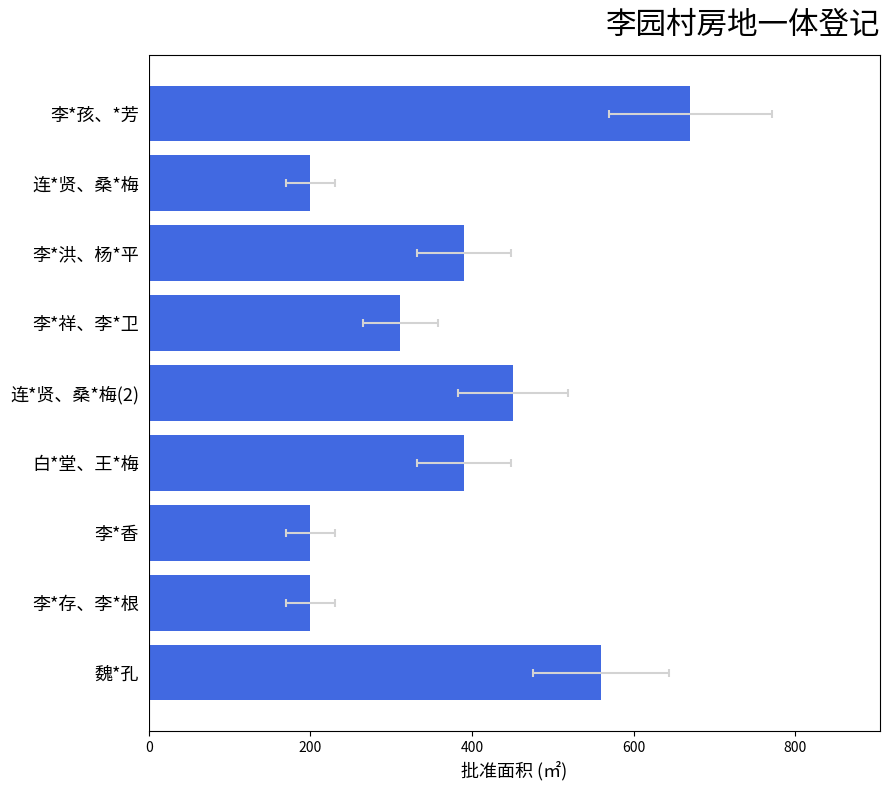

How many distinct data groups are displayed?

1